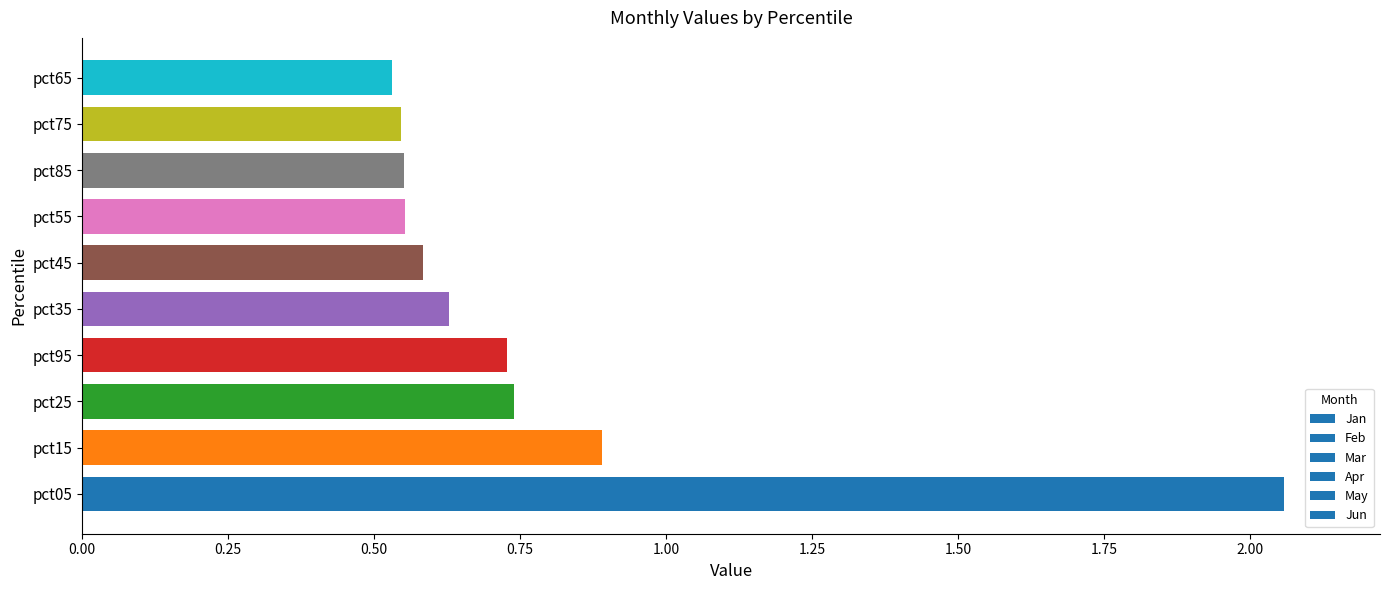

Which category has the highest value across all series?

pct05